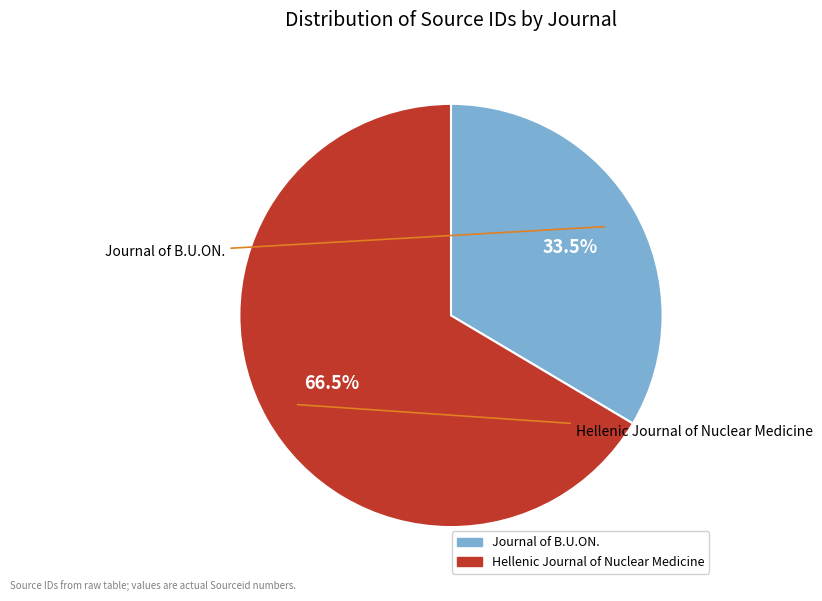

Does Journal of B.U.ON. represent more than half of the total?

No